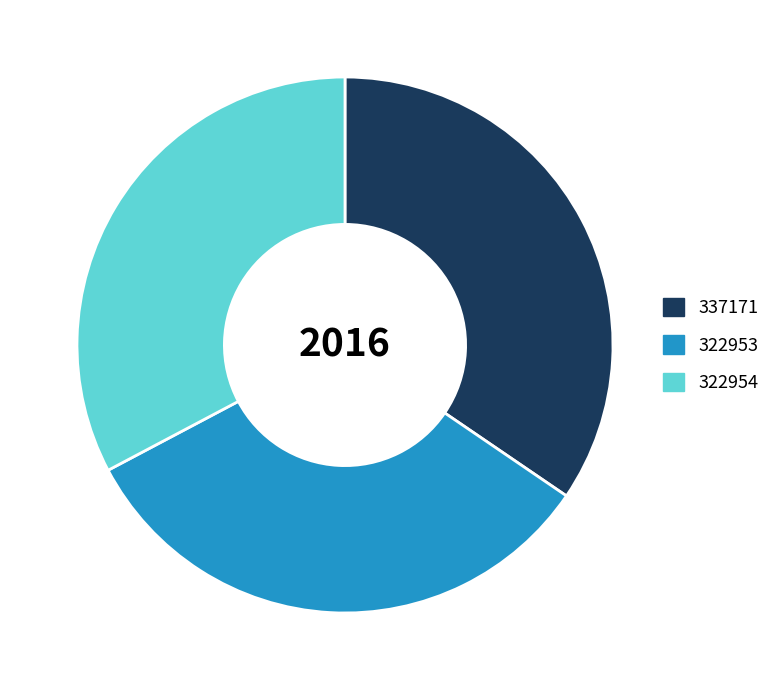

What is the ratio of the value at 322954 to the value at 337171?

0.9